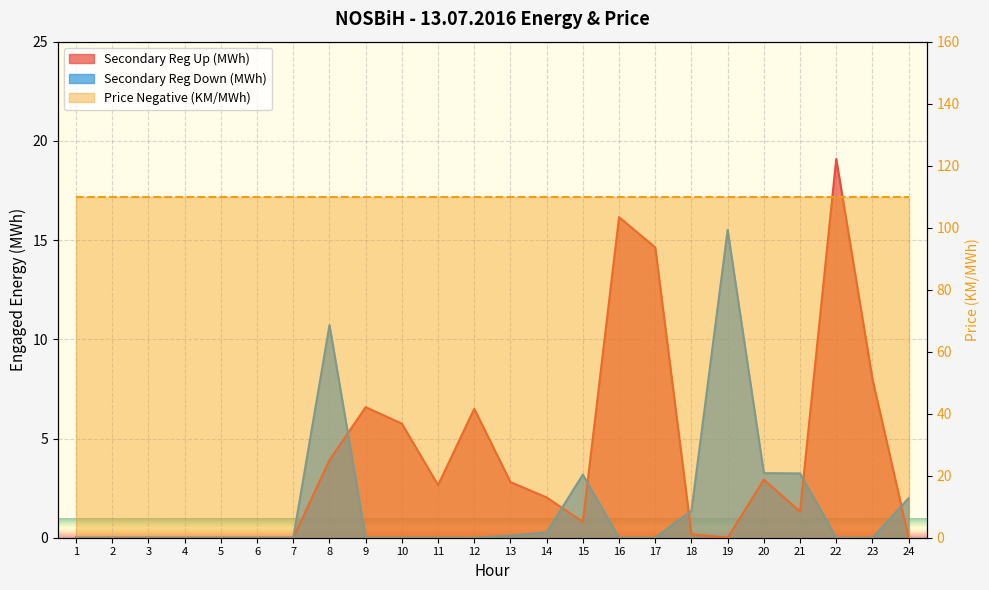

How many values in Secondary Reg Up (MWh) are above zero?

15